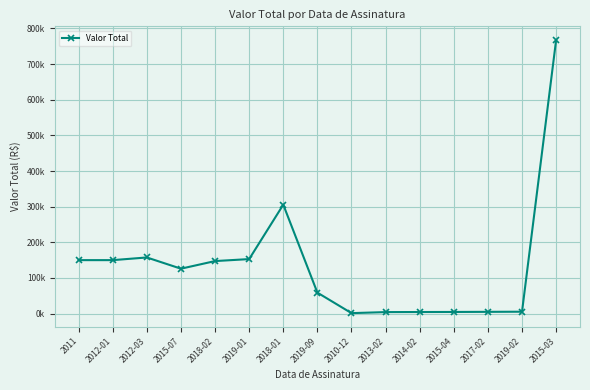

List the labels in order of value, smallest first.

2010-12, 2013-02, 2014-02, 2015-04, 2017-02, 2019-02, 2019-09, 2015-07, 2018-02, 2011, 2012-01, 2019-01, 2012-03, 2018-01, 2015-03